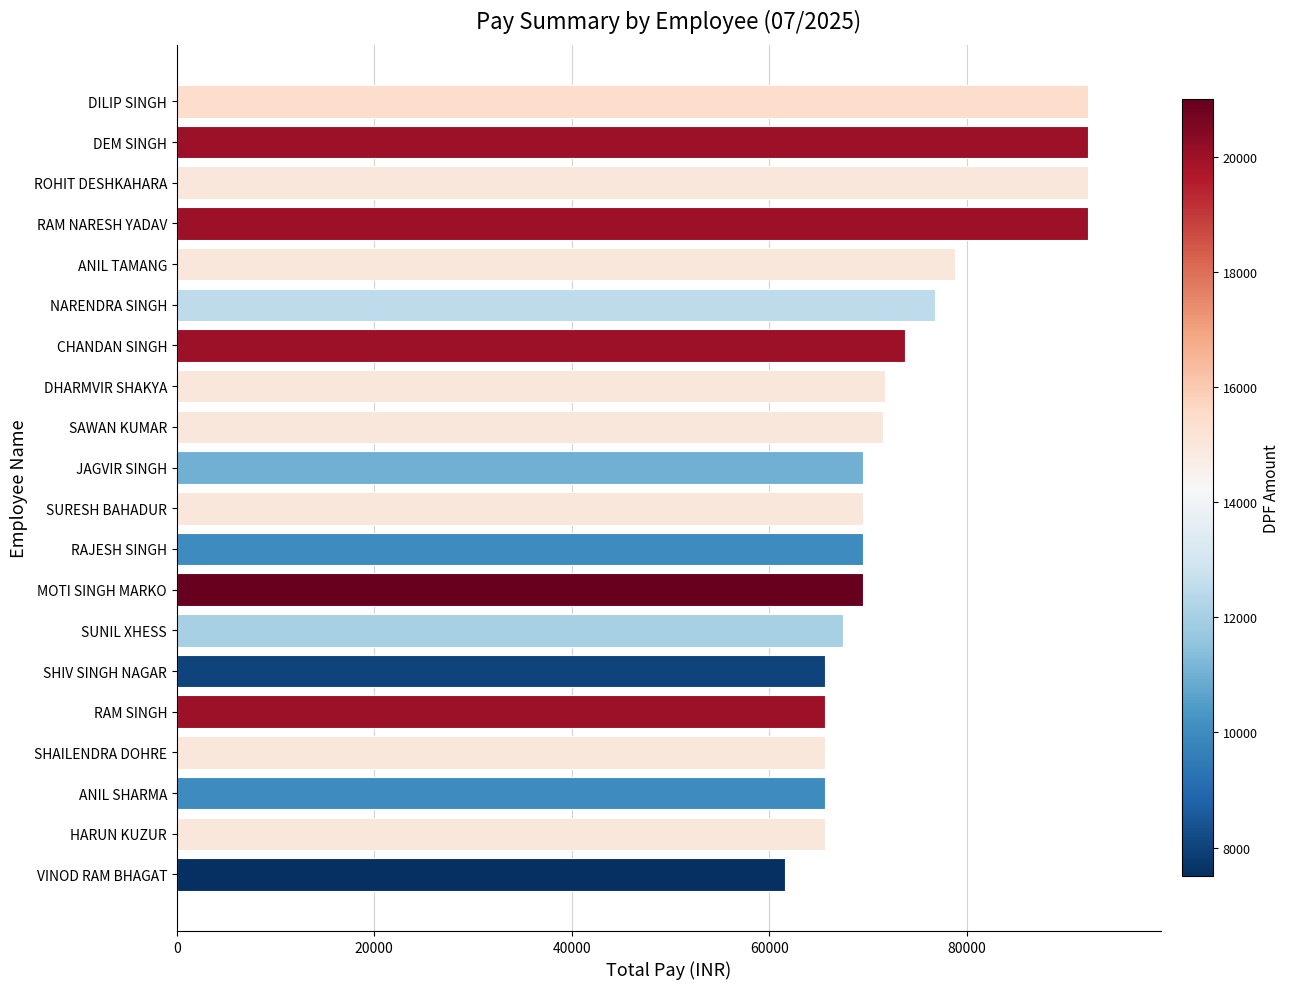

Is it true that the value at SAWAN KUMAR is 71530?

True